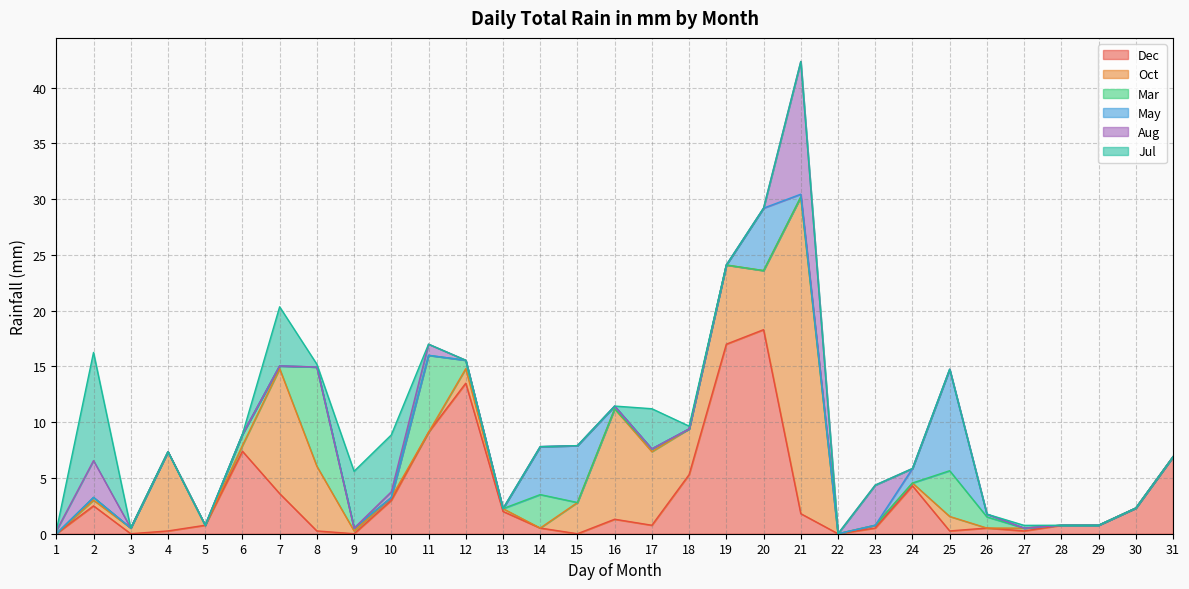

List the labels in order of Jul value, smallest first.

1, 3, 4, 5, 6, 11, 12, 13, 14, 15, 16, 19, 20, 21, 22, 23, 24, 25, 26, 28, 29, 30, 31, 8, 18, 27, 17, 9, 10, 7, 2